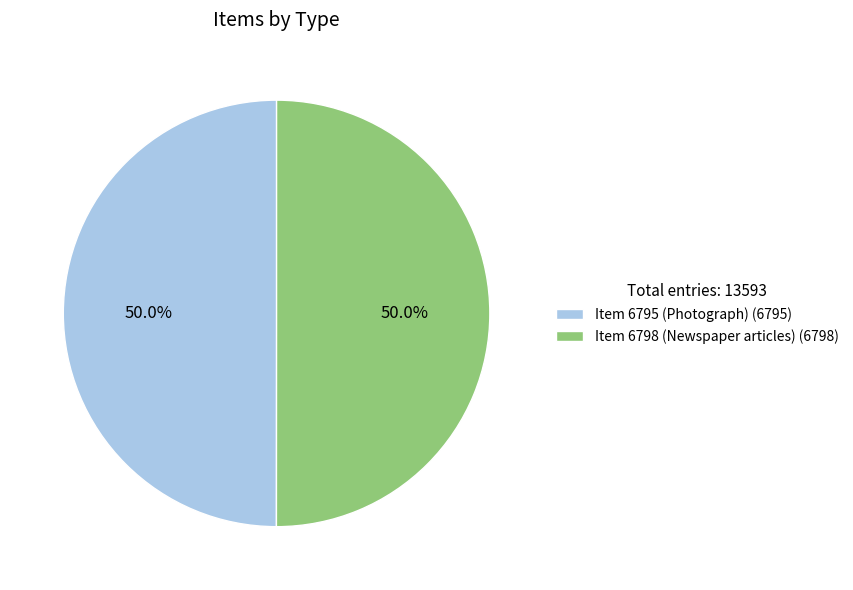

Combined, what portion of the pie is Item 6798 (Newspaper articles) (6798) and Item 6795 (Photograph) (6795)?

100.0%